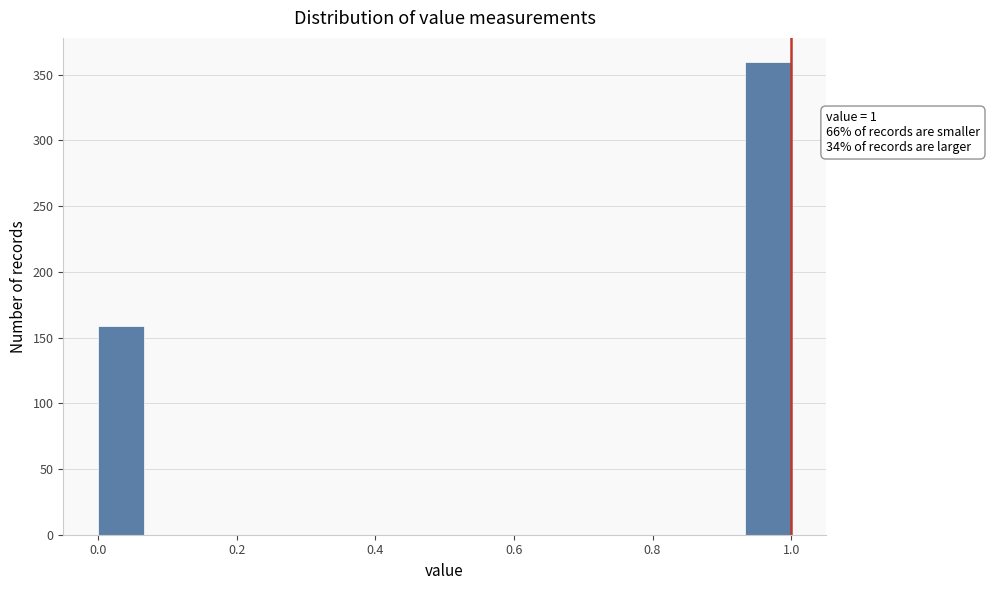

Around what value on the x-axis is the tallest bar? Give the approximate position of its centre, as read against the axis.

0.96